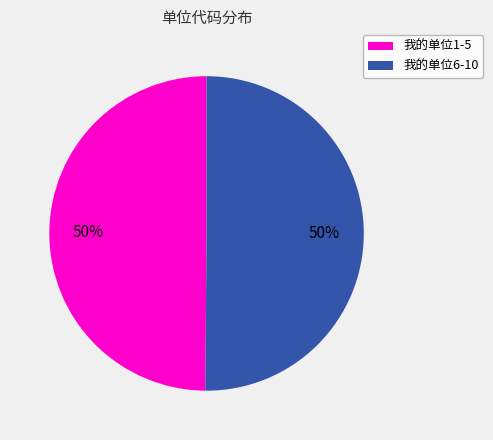

To the nearest percent, what is the average slice percentage?

50%